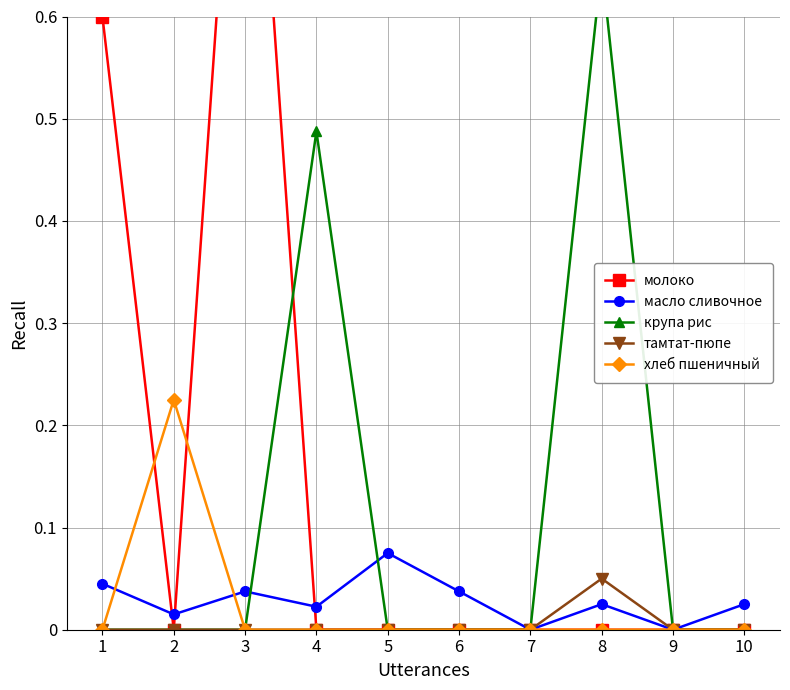

How many values in хлеб пшеничный are above zero?

1